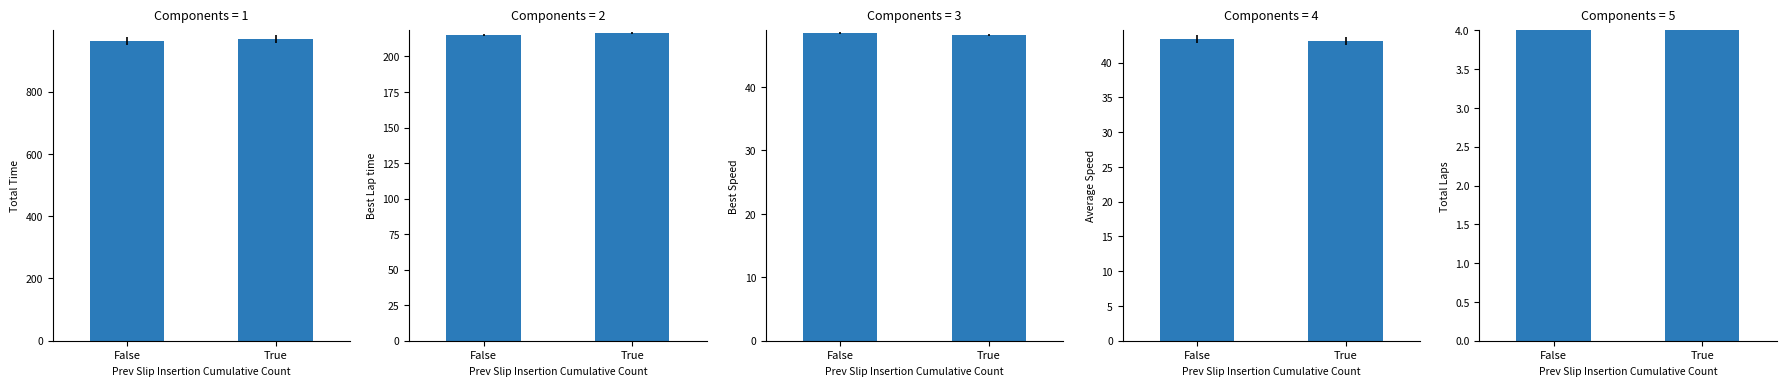

Which category has the highest value in the Best Lap time series?

True